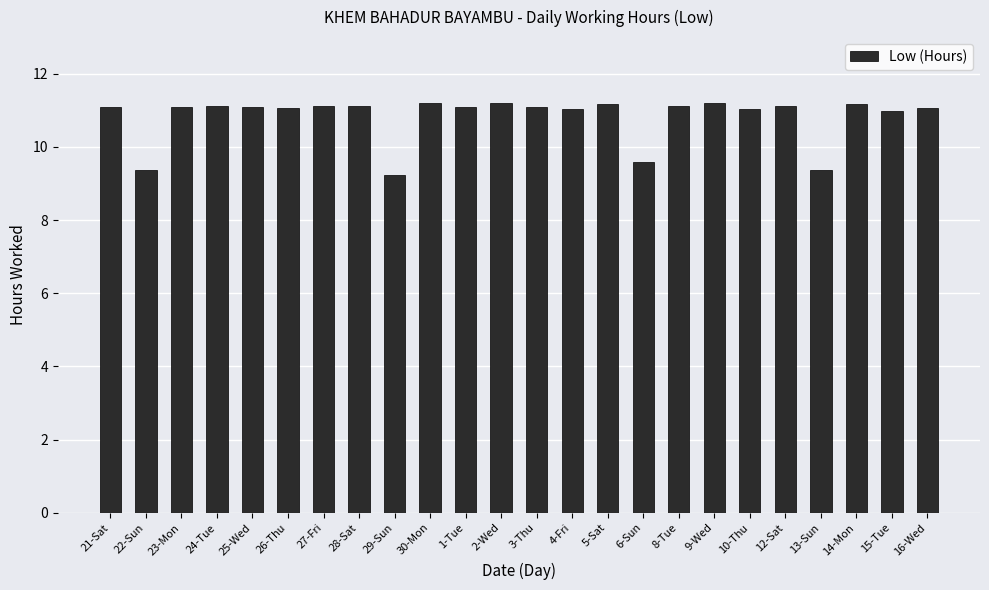

The chart shows a value of 11.2 at 2-Wed. True or false?

True